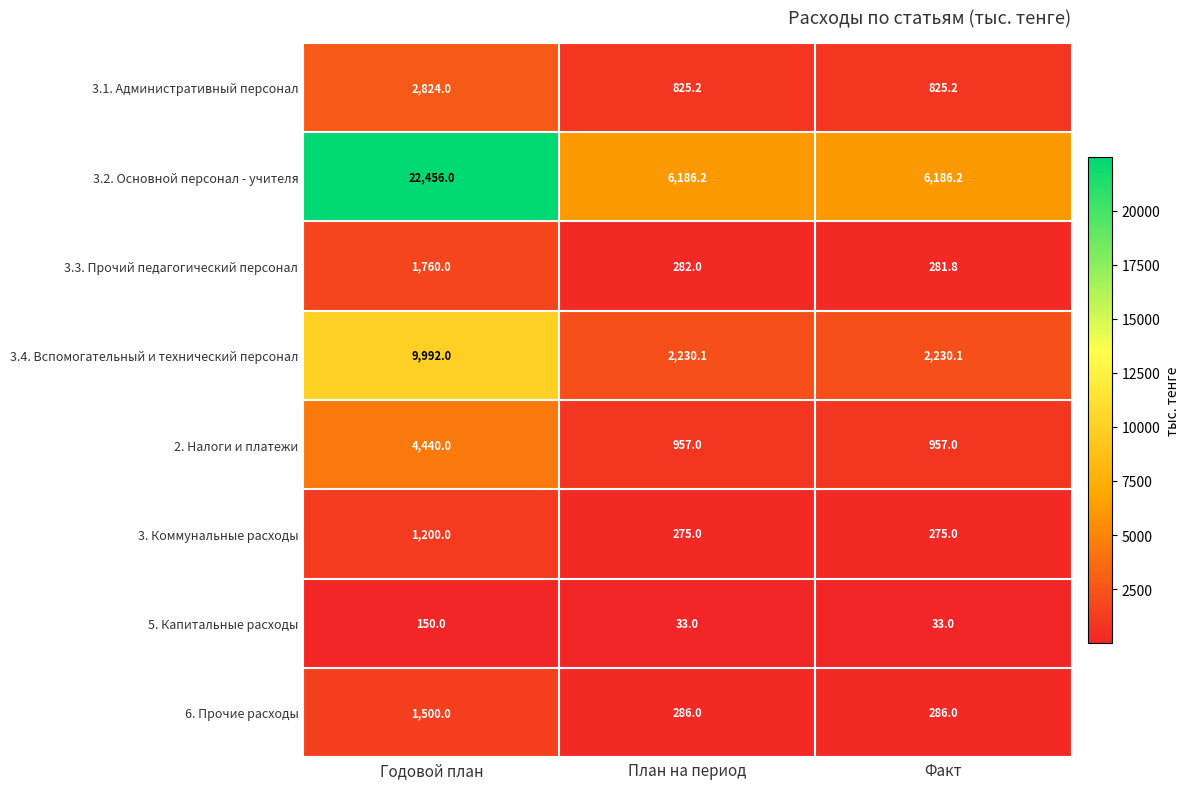

What is the difference between the highest and lowest values at План на период?

6153.2